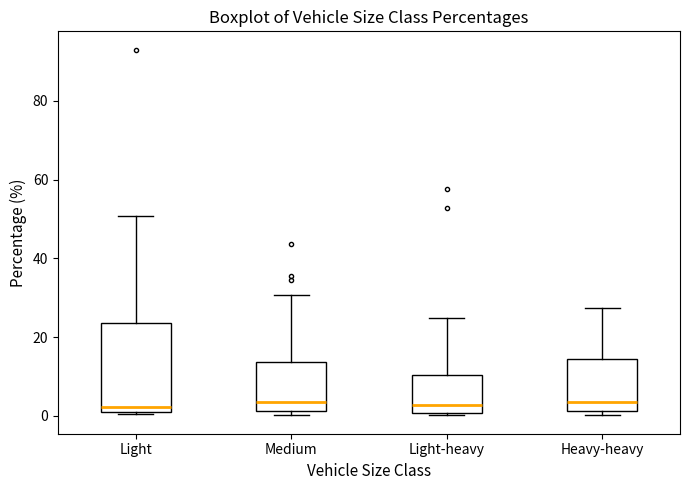

Reading left to right, read every box against the y-axis: the position of its median line, the range the box covers, and the ends of its whiskers. The values are not printed on the chart, so give them approximately, as read against the axis.

Light: median 2, box 0 to 24, whiskers 0 to 50
Medium: median 4, box 2 to 14, whiskers 0 to 30
Light-heavy: median 2, box 0 to 10, whiskers 0 to 24
Heavy-heavy: median 4, box 2 to 14, whiskers 0 to 28